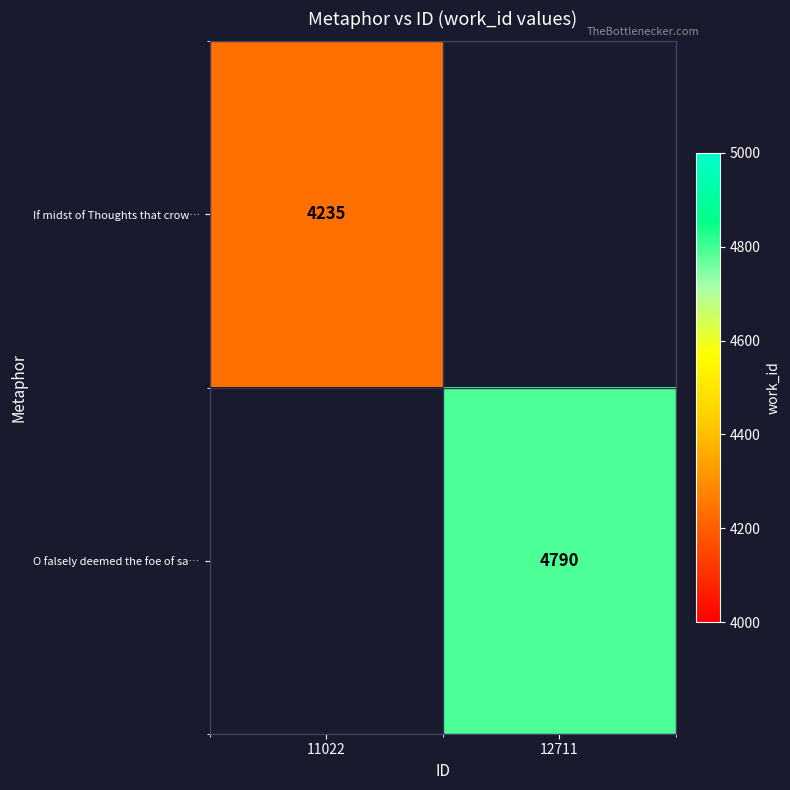

At how many categories does at least one series exceed 4562?

1